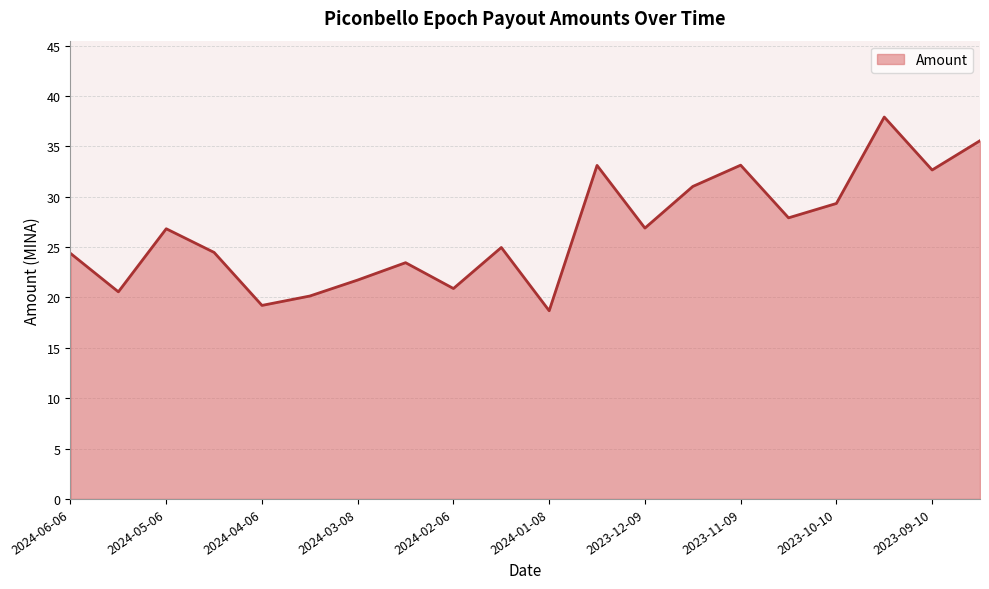

What is the maximum value shown in the chart?

37.9